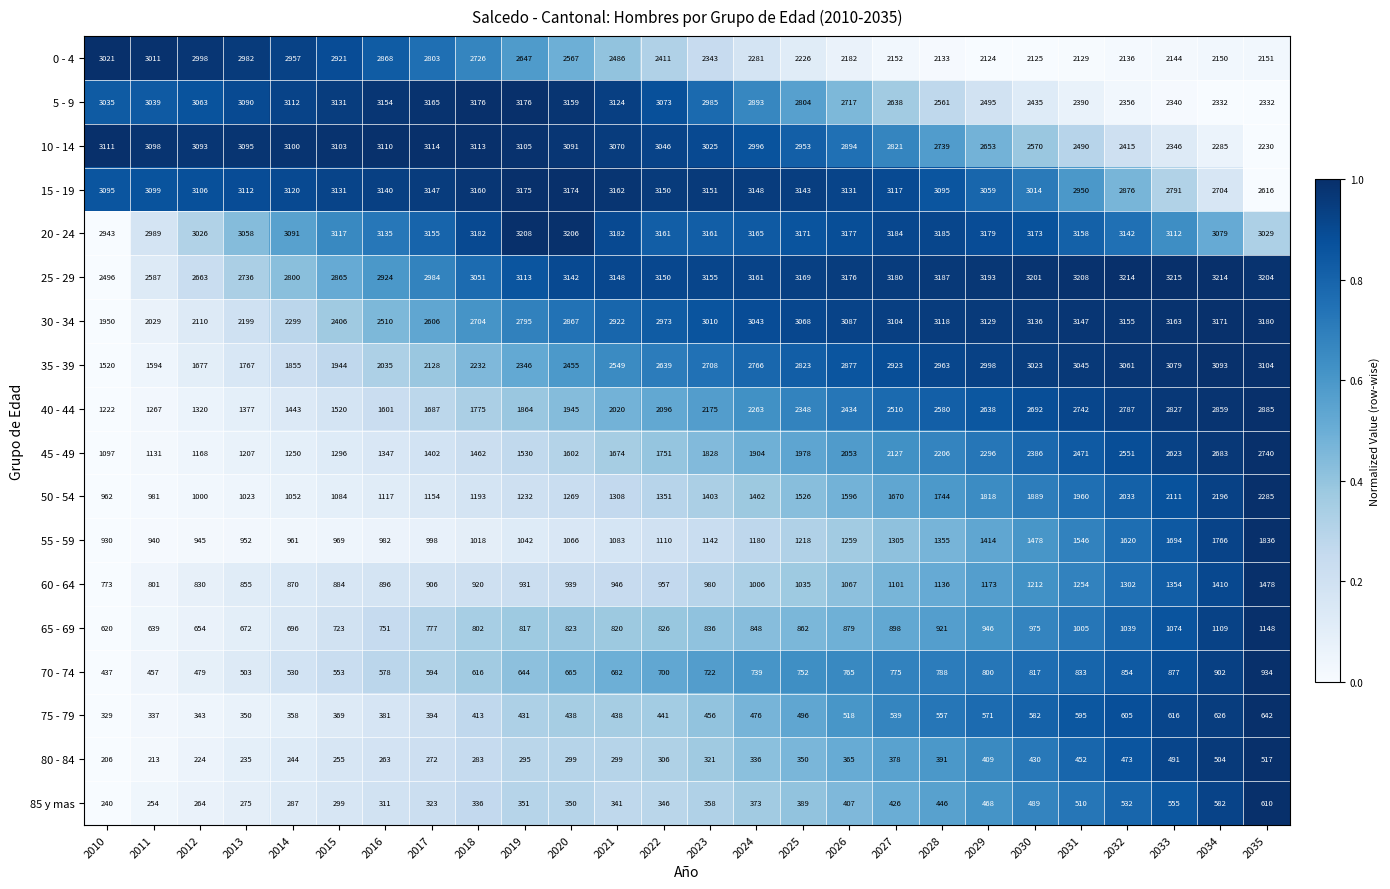

Is it true that 30 - 34 equals 2704 at 2018?

True